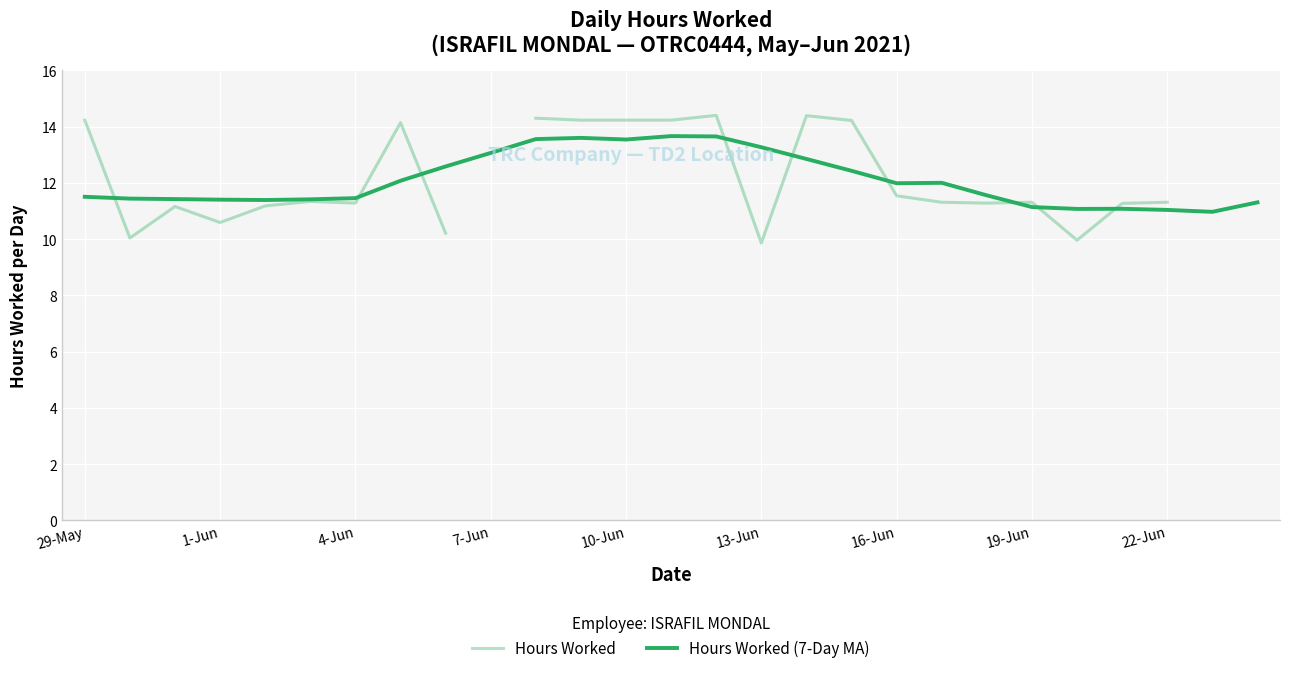

The value of Hours Worked (7-Day MA) at 17 is 5.7. True or false?

False